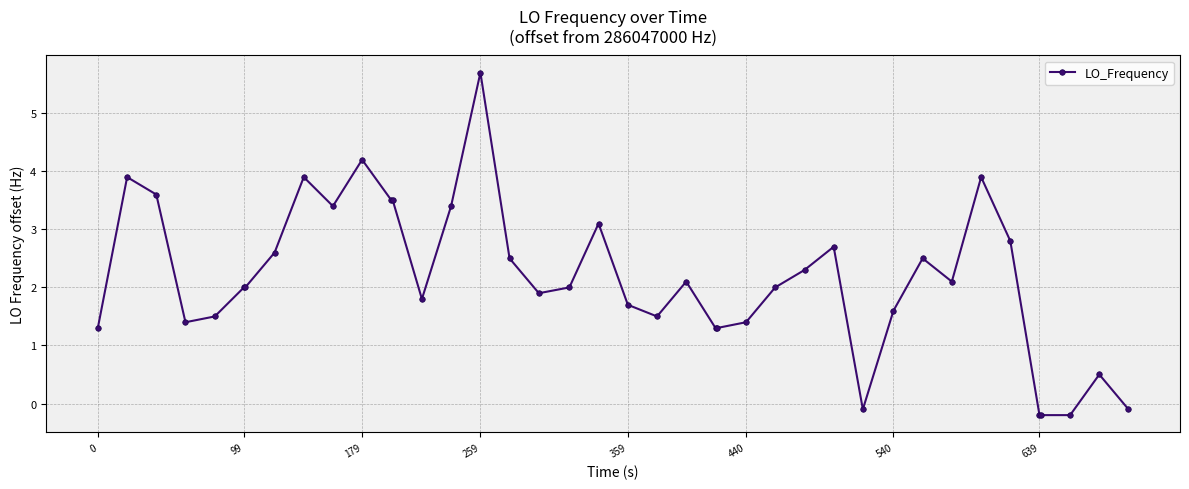

What is the sum of all values?

86.1